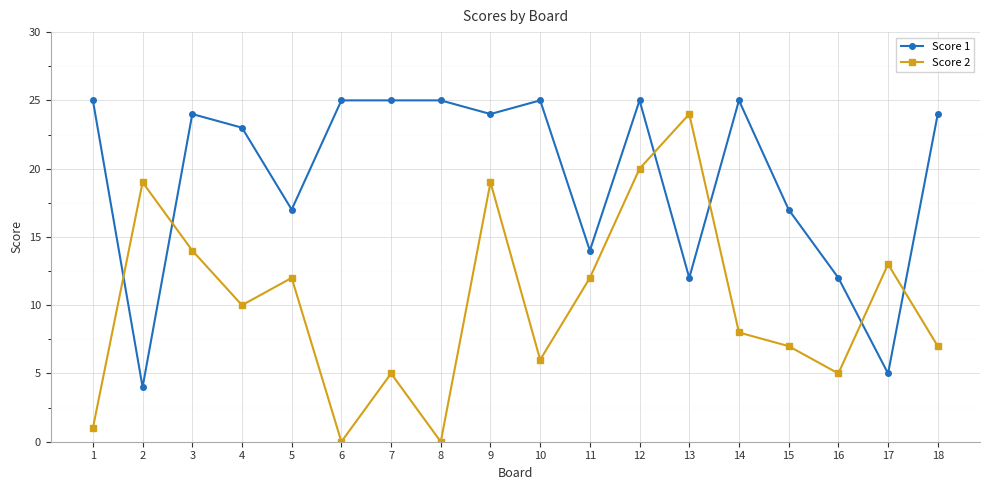

Where do Score 1 and Score 2 first cross each other?

1 and 2